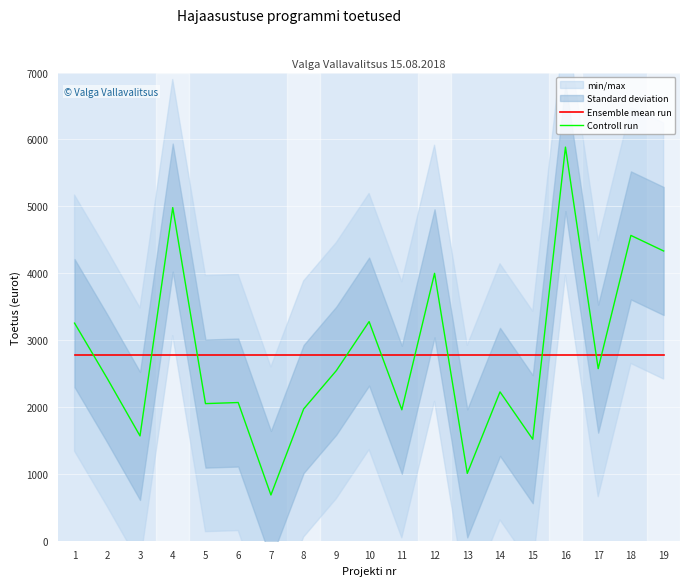

Rank the categories by Controll run value from highest to lowest.

16, 4, 18, 19, 12, 10, 1, 17, 9, 2, 14, 6, 5, 8, 11, 3, 15, 13, 7